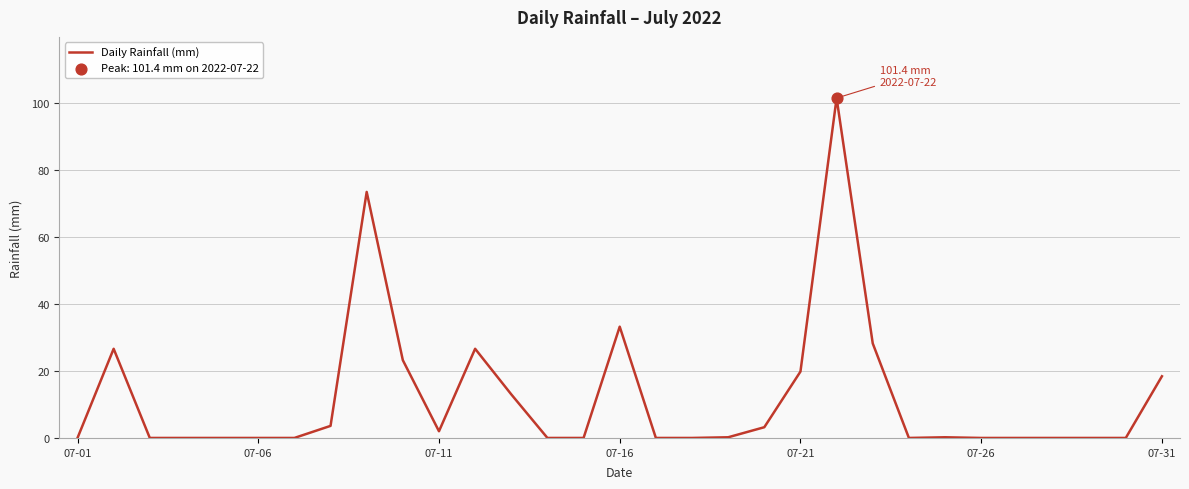

What is the difference between the maximum and minimum values?

101.4